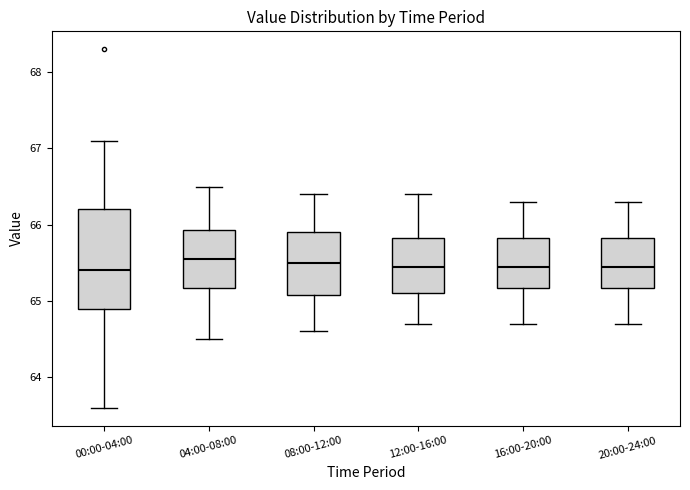

Comparing the boxes themselves (not the whiskers), which one is the tallest?

00:00-04:00